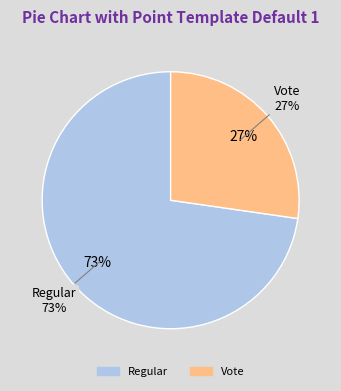

Rank the categories by value from highest to lowest.

Regular, Vote